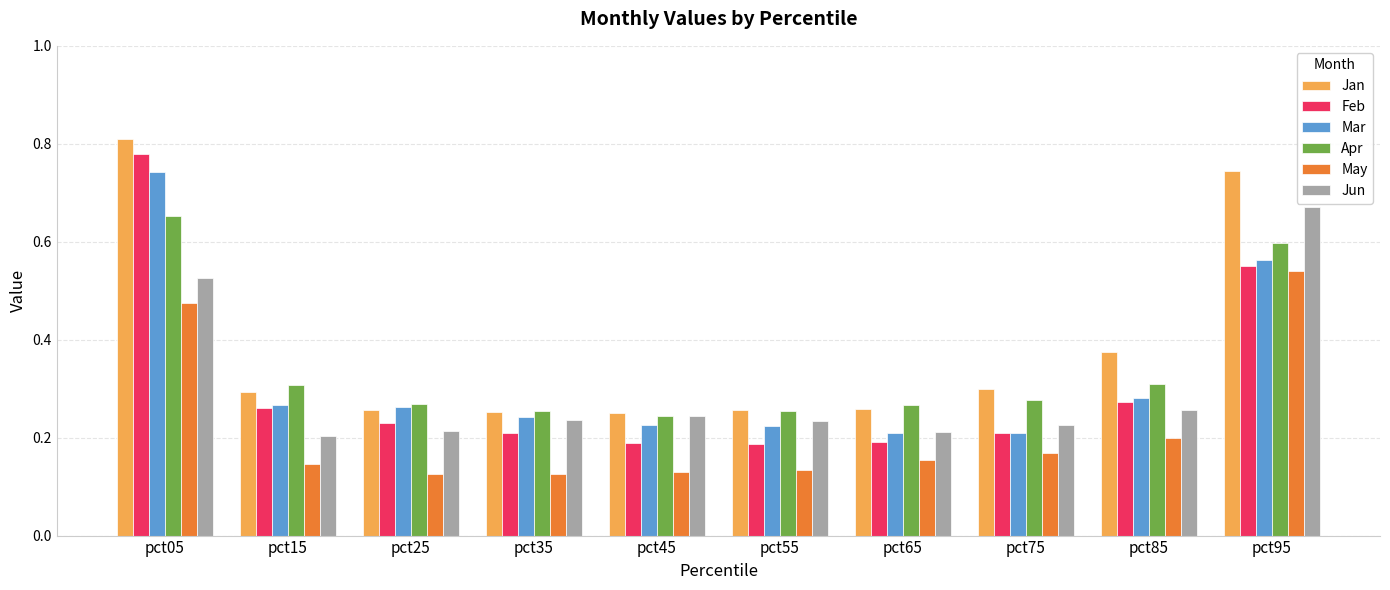

Is the value of Feb at pct65 greater than the value of Jun at pct05?

No